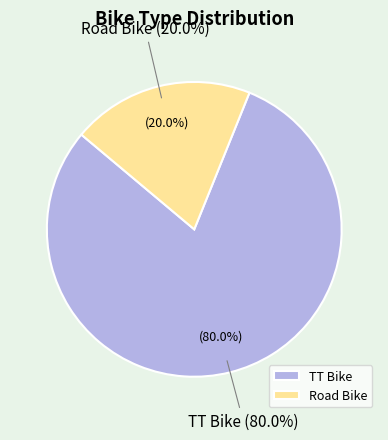

Is there any slice that represents more than half of the pie?

Yes